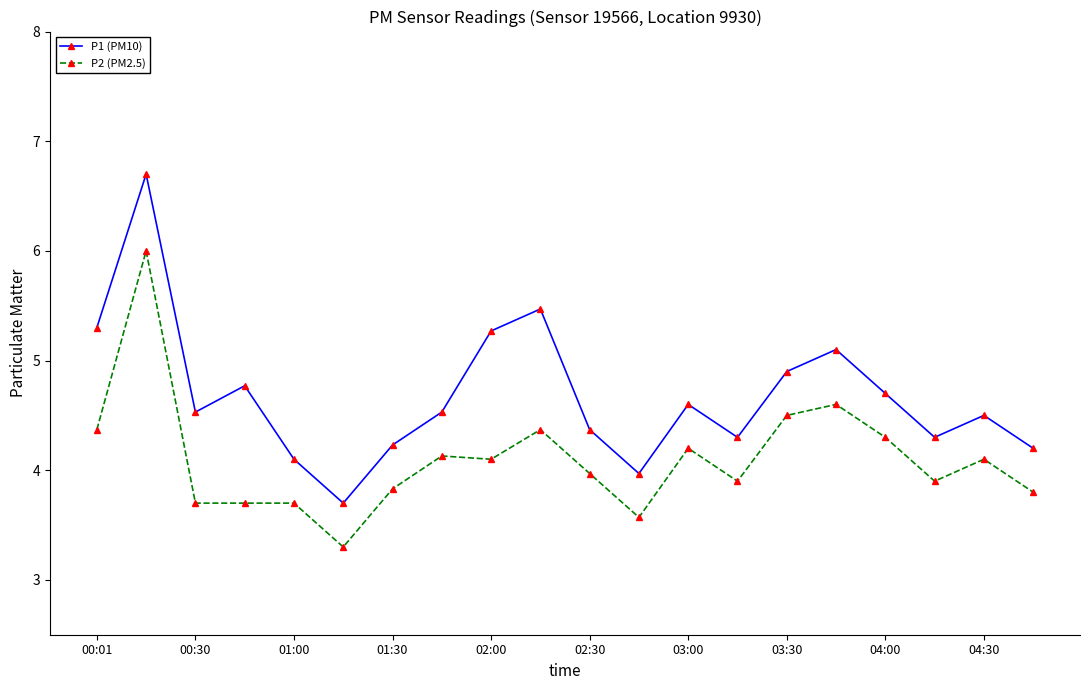

True or false: P2 (PM2.5) has more than 0 points higher than both neighbors.

True